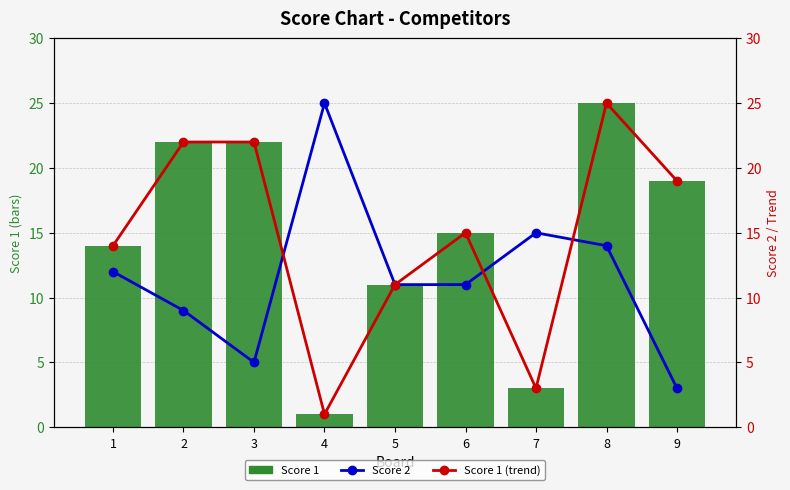

Rank the series at 2 from lowest to highest value.

Score 2, Score 1, Score 1 (trend)